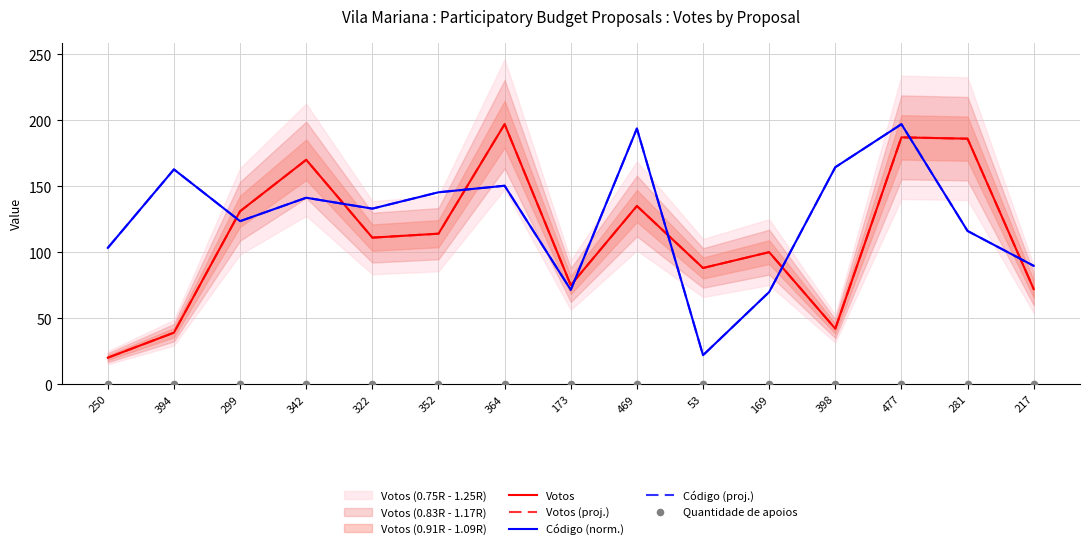

What is the total value across all series at 469?

657.4